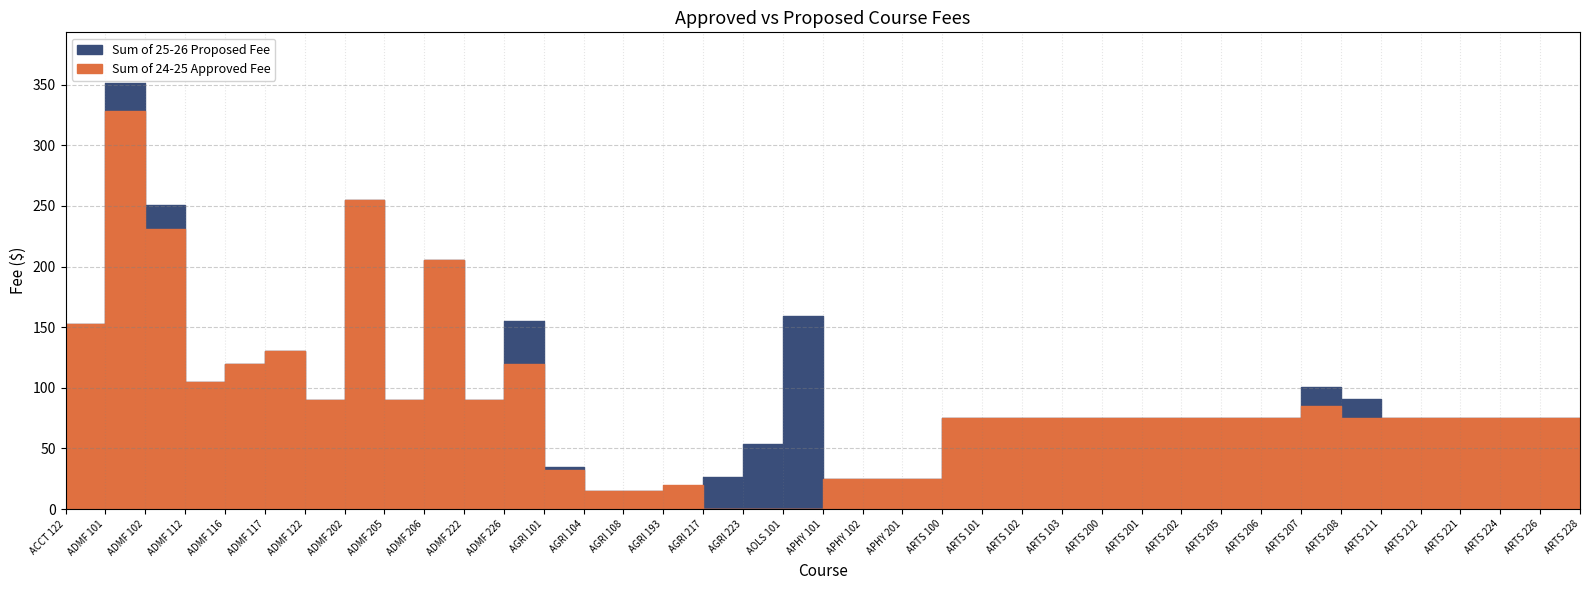

What is the average value of the Sum of 24-25 Approved Fee series?

86.1